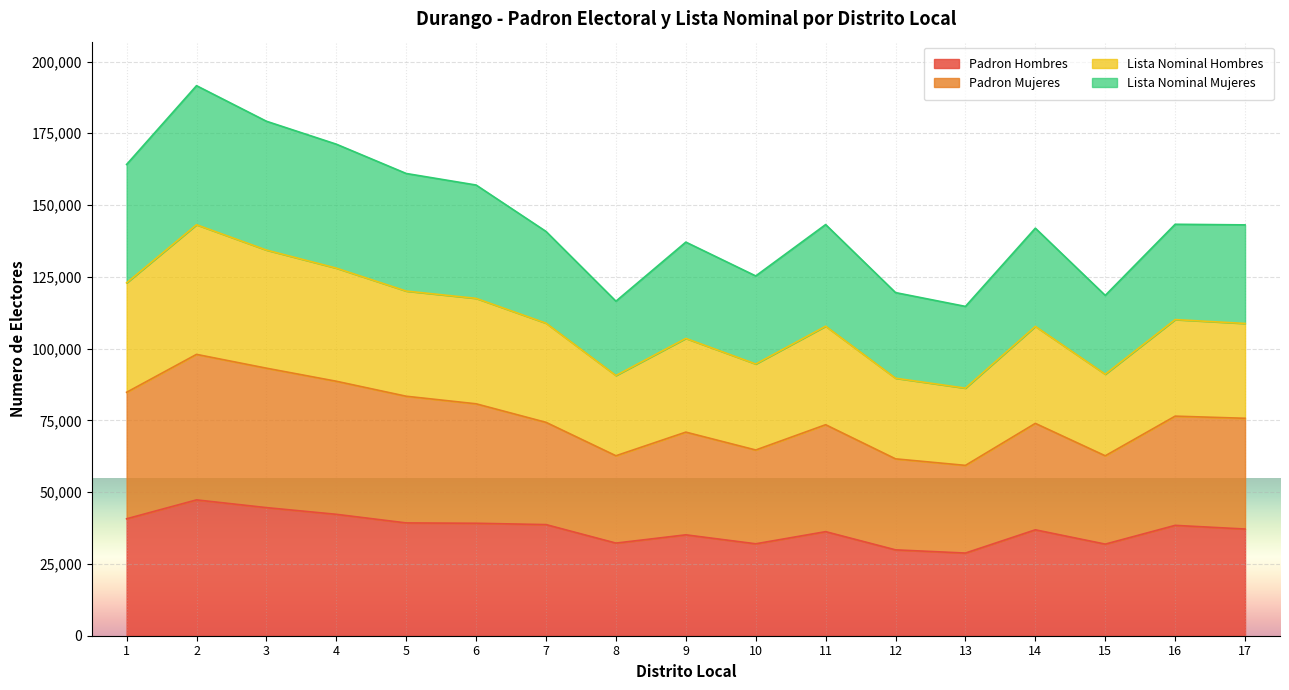

True or false: Padron Mujeres and Padron Hombres cross at least once.

False